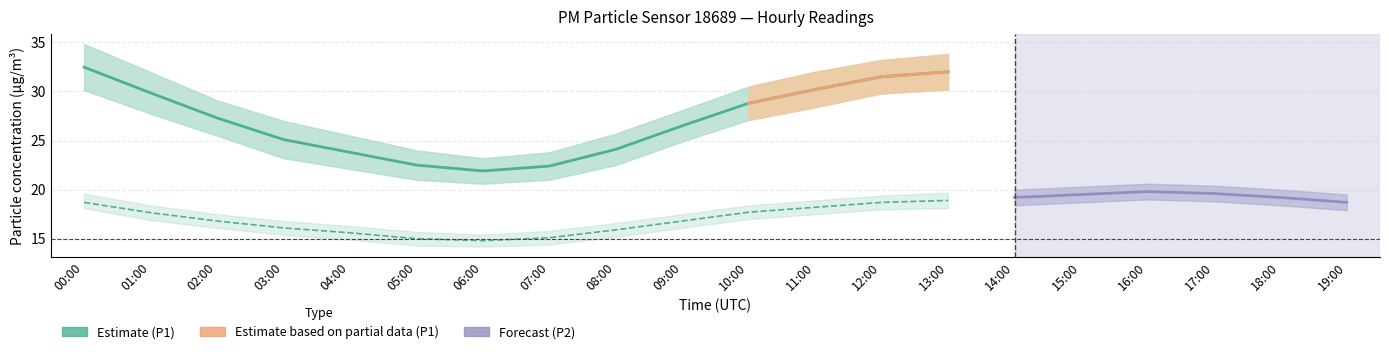

Between 13:00 and 08:00, which is larger?

13:00